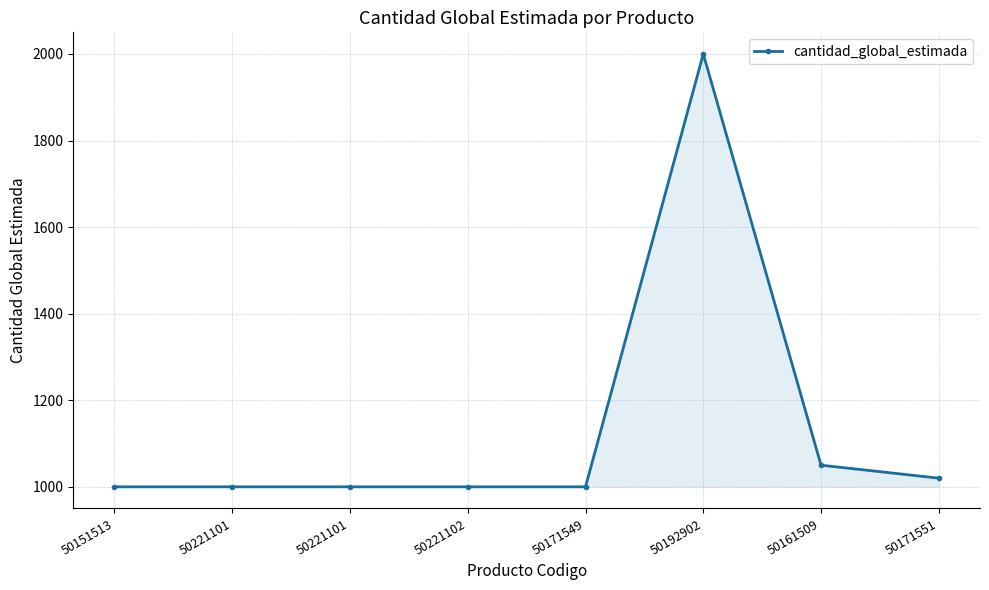

Reading left to right, transcribe all the data shown in this chart.

1000	1000	1000	1000	1000	2000	1050	1020